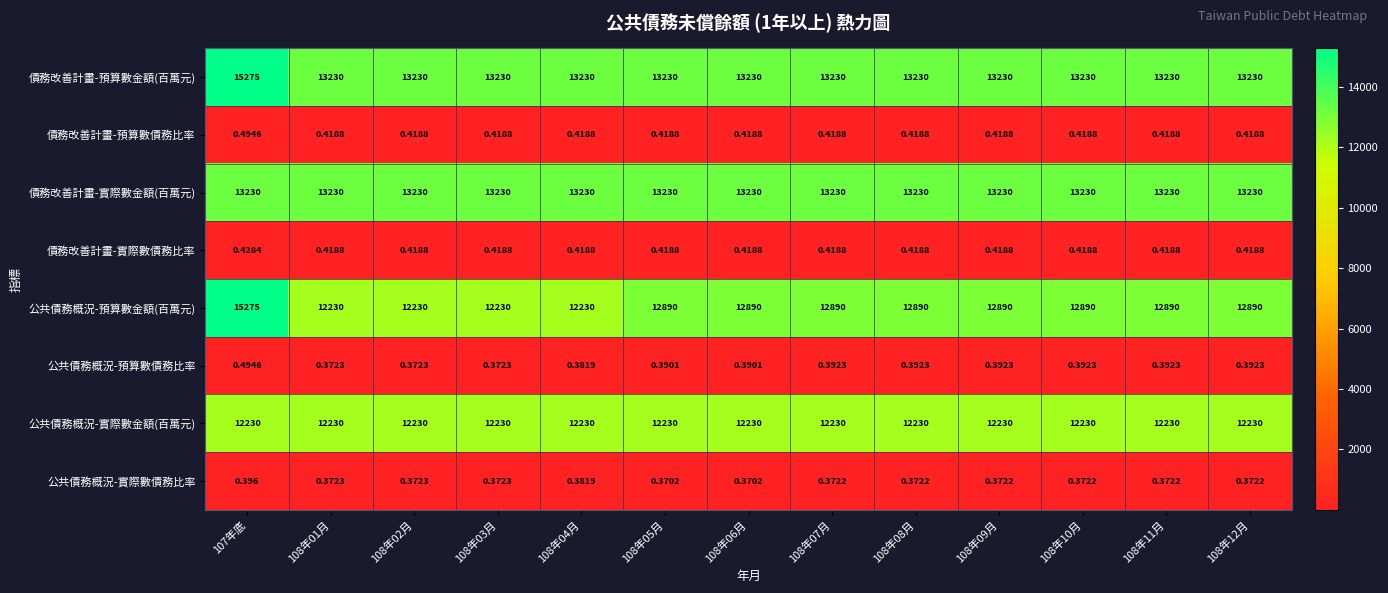

Which series has the largest total across all categories?

債務改善計畫-預算數金額(百萬元)